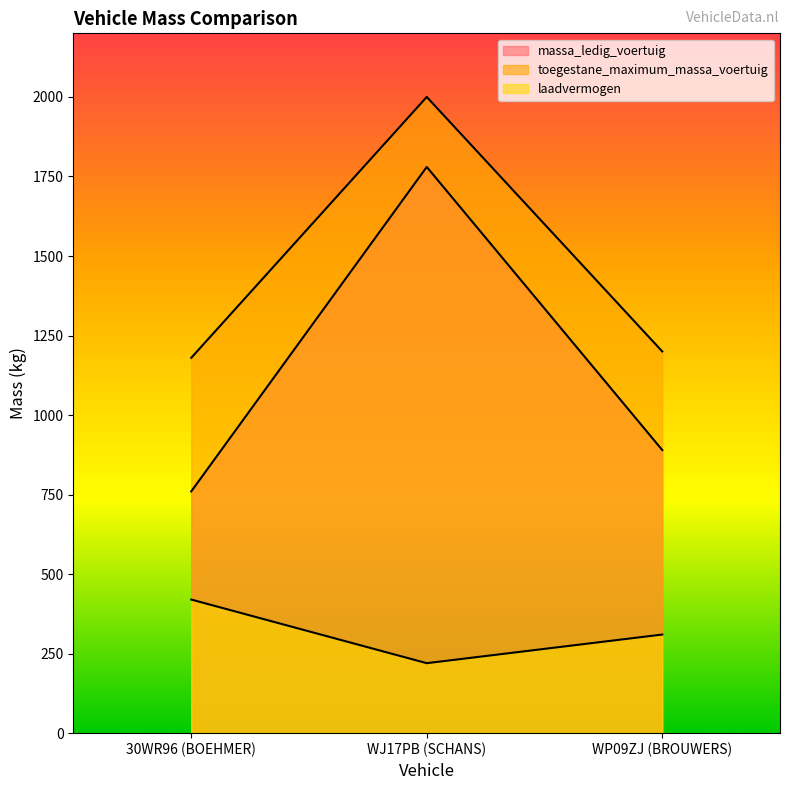

Reading left to right, what are all the values shown in this chart?

massa_ledig_voertuig: 30WR96 (BOEHMER)=760	WJ17PB (SCHANS)=1780	WP09ZJ (BROUWERS)=890
toegestane_maximum_massa_voertuig: 30WR96 (BOEHMER)=1180	WJ17PB (SCHANS)=2000	WP09ZJ (BROUWERS)=1200
laadvermogen: 30WR96 (BOEHMER)=420	WJ17PB (SCHANS)=220	WP09ZJ (BROUWERS)=310